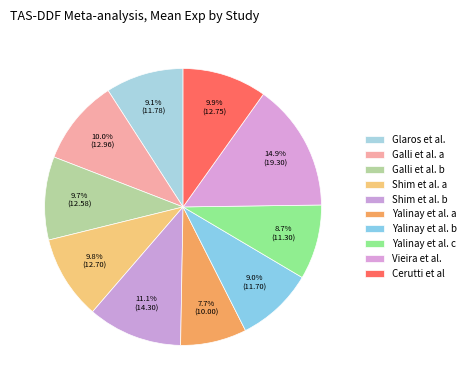

How many segments does this pie chart have?

10